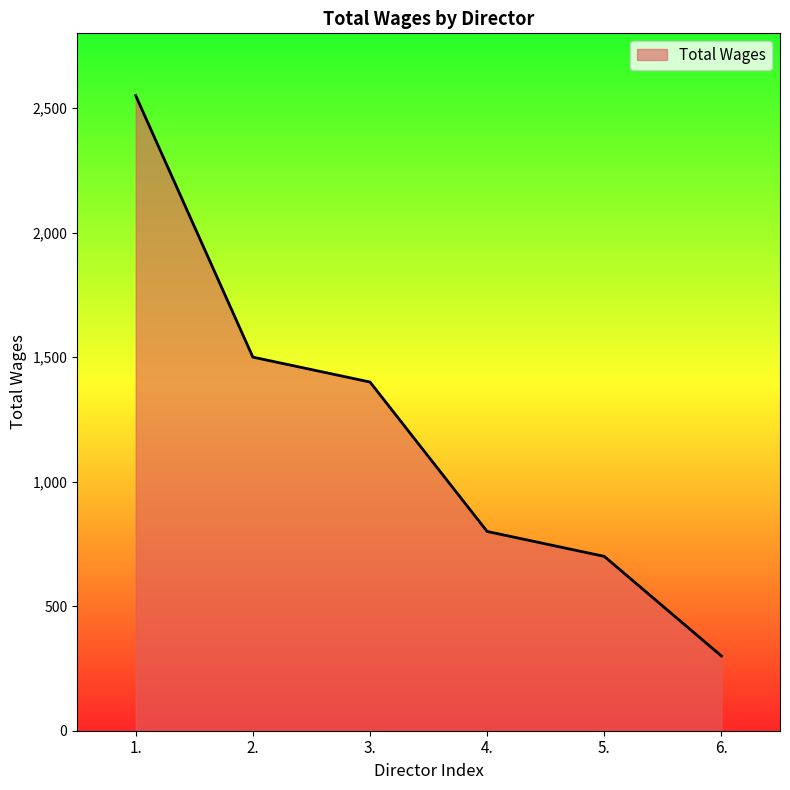

How many values are below 1400?

3